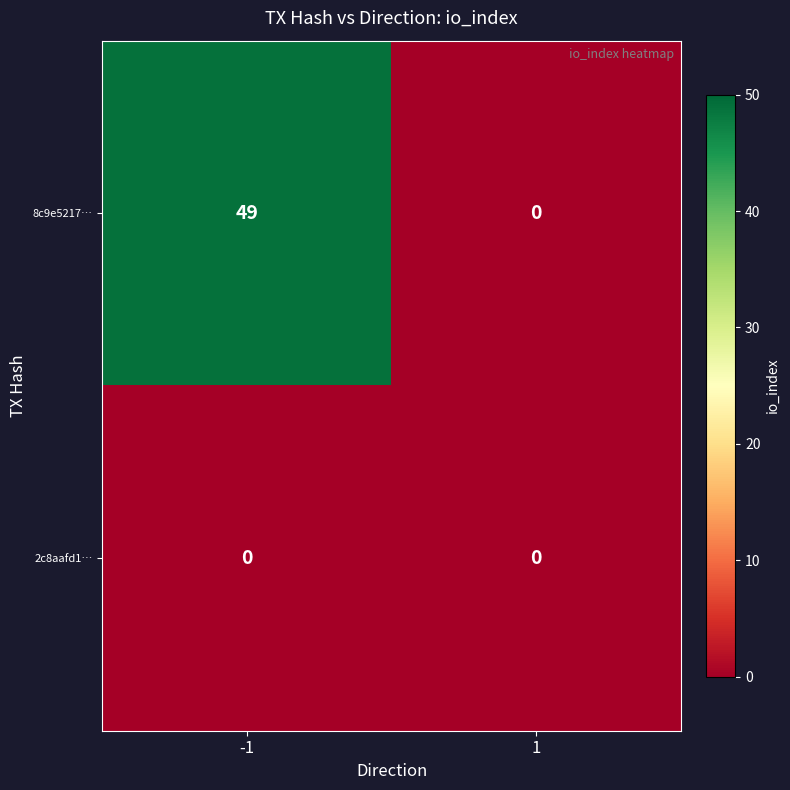

List the series in order of their peak value, highest first.

8c9e5217…, 2c8aafd1…